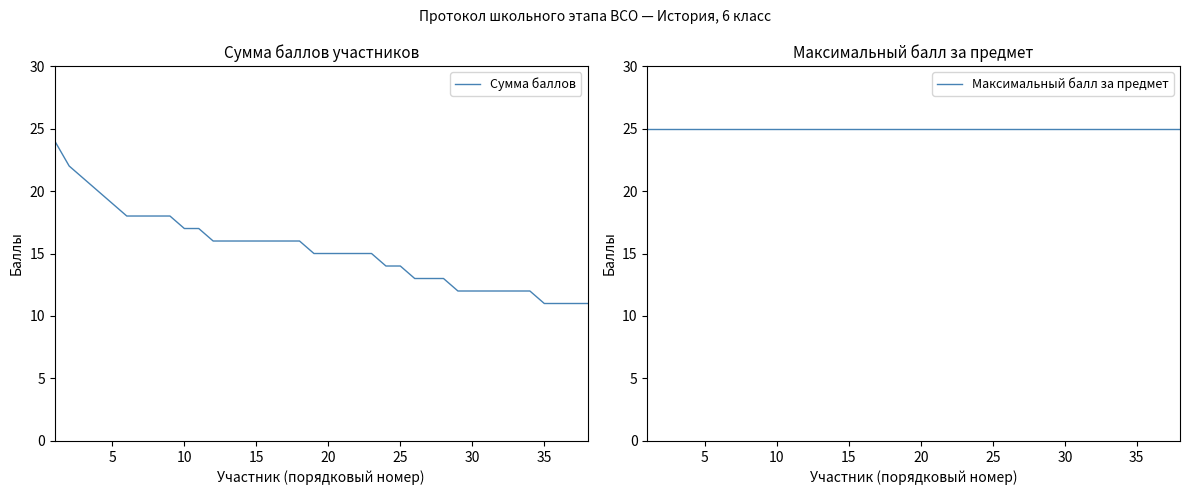

Reading left to right, transcribe all the data shown in this chart.

Сумма баллов: 24	22	21	20	19	18	18	18	18	17	17	16	16	16	16	16	16	16	15	15	15	15	15	14	14	13	13	13	12	12	12	12	12	12	11	11	11	11
Максимальный балл за предмет: 25	25	25	25	25	25	25	25	25	25	25	25	25	25	25	25	25	25	25	25	25	25	25	25	25	25	25	25	25	25	25	25	25	25	25	25	25	25